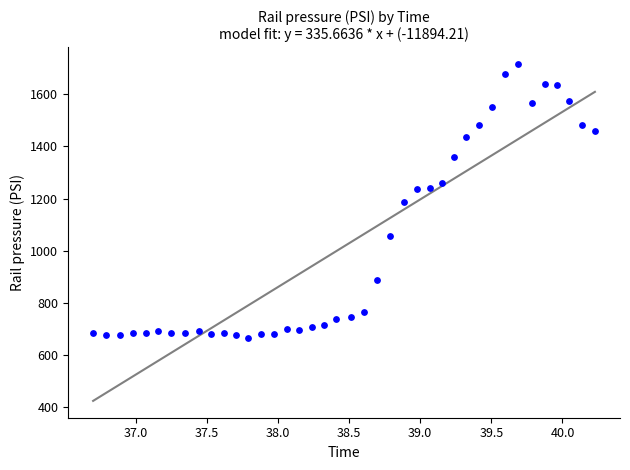

What is the range of Y values (max minus min)?

1048.2